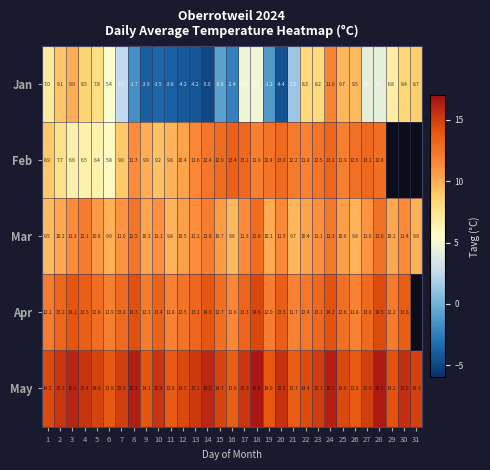

What is the greatest value displayed?

16.6